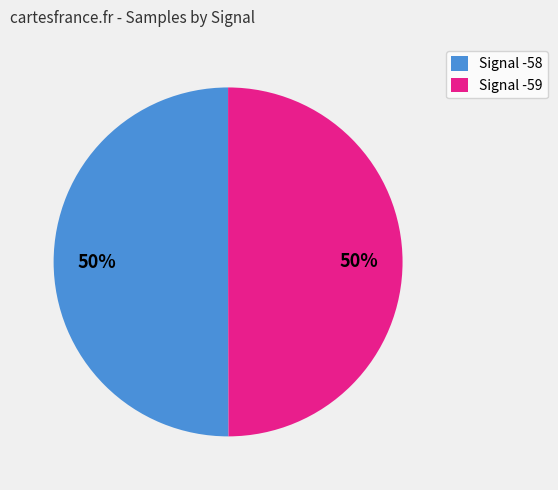

Count the number of slices in the pie.

2